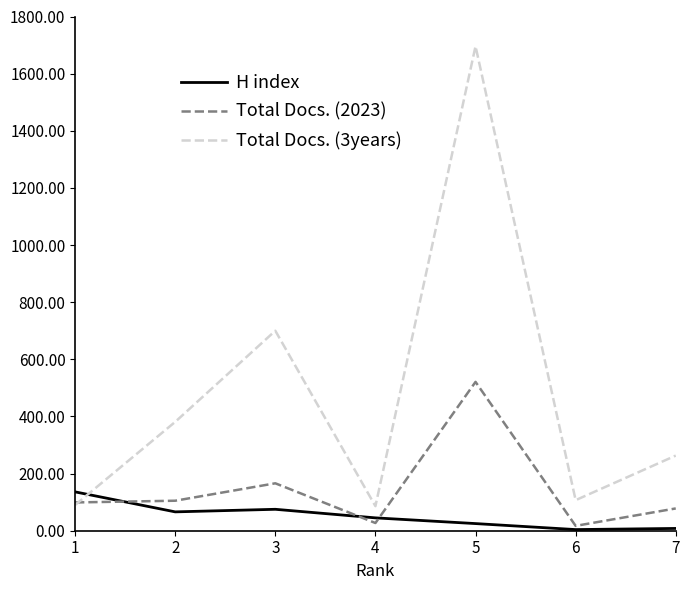

What are all the series names shown in the legend?

H index, Total Docs. (2023), Total Docs. (3years)